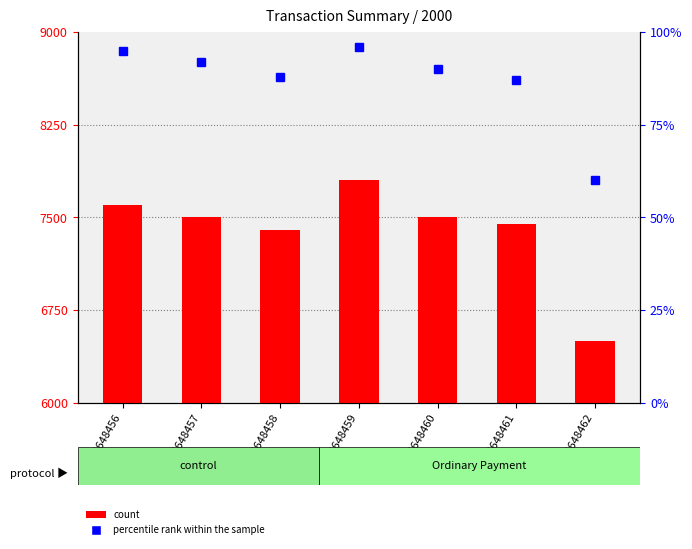

Which series has the largest total across all categories?

count